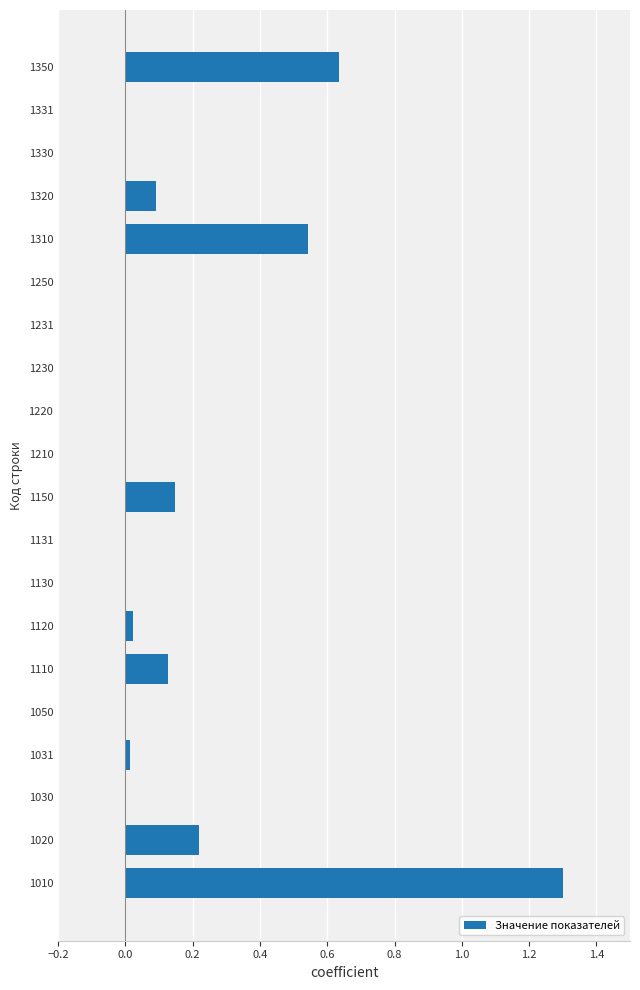

How many categories are shown in the chart?

20